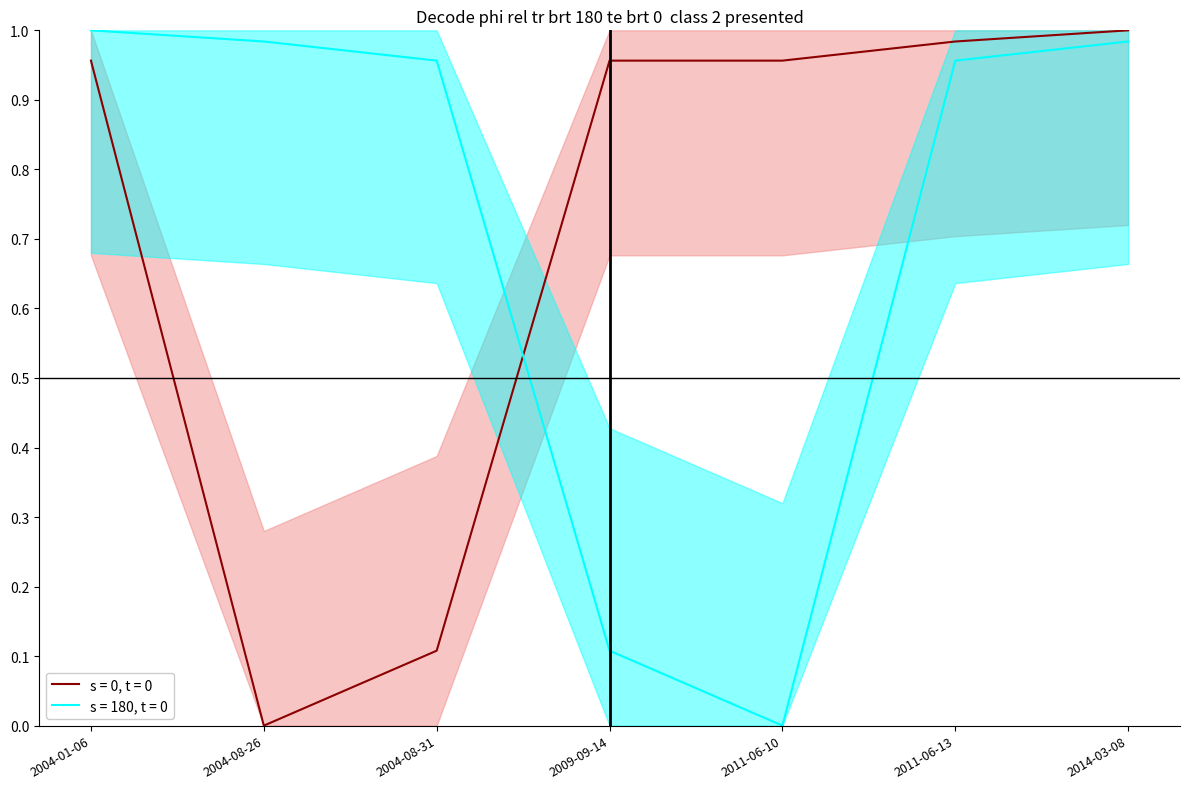

Read the s = 0, t = 0 value at 2011-06-13.

1.0